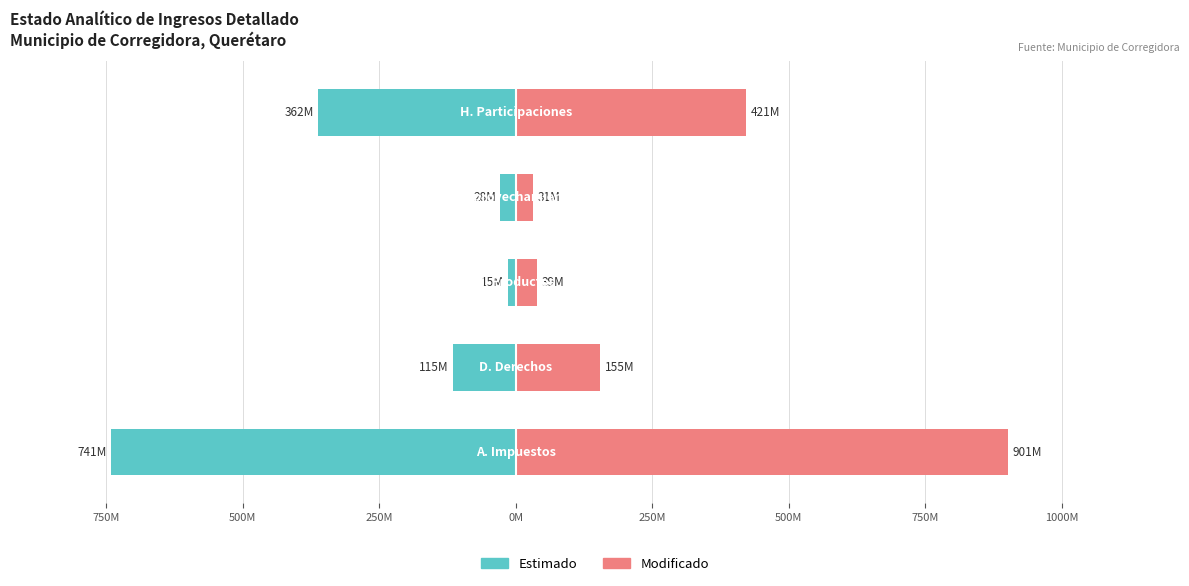

Which series has the largest total across all categories?

Modificado